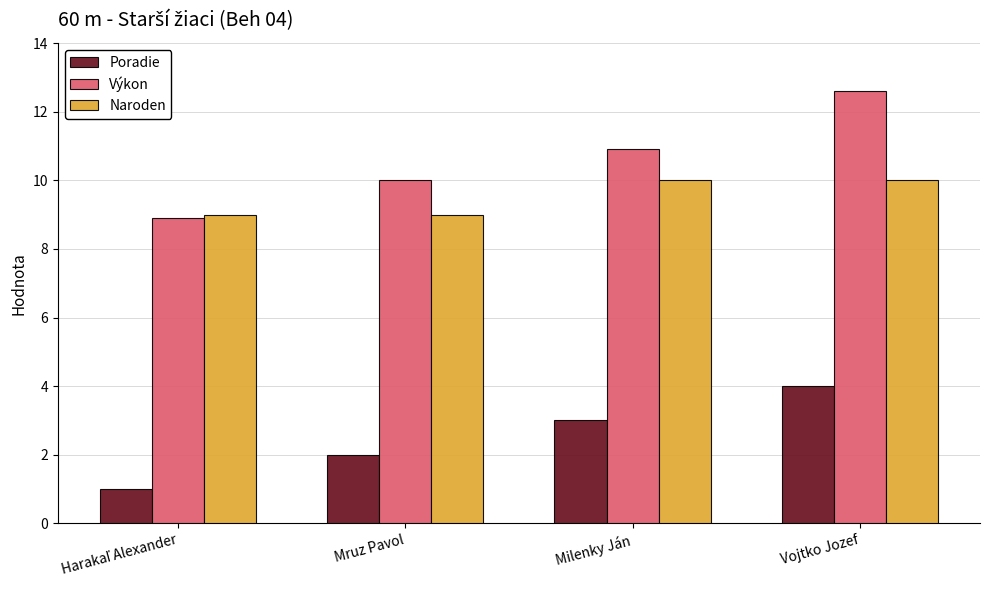

What is the total value across all series at Vojtko Jozef?

26.6